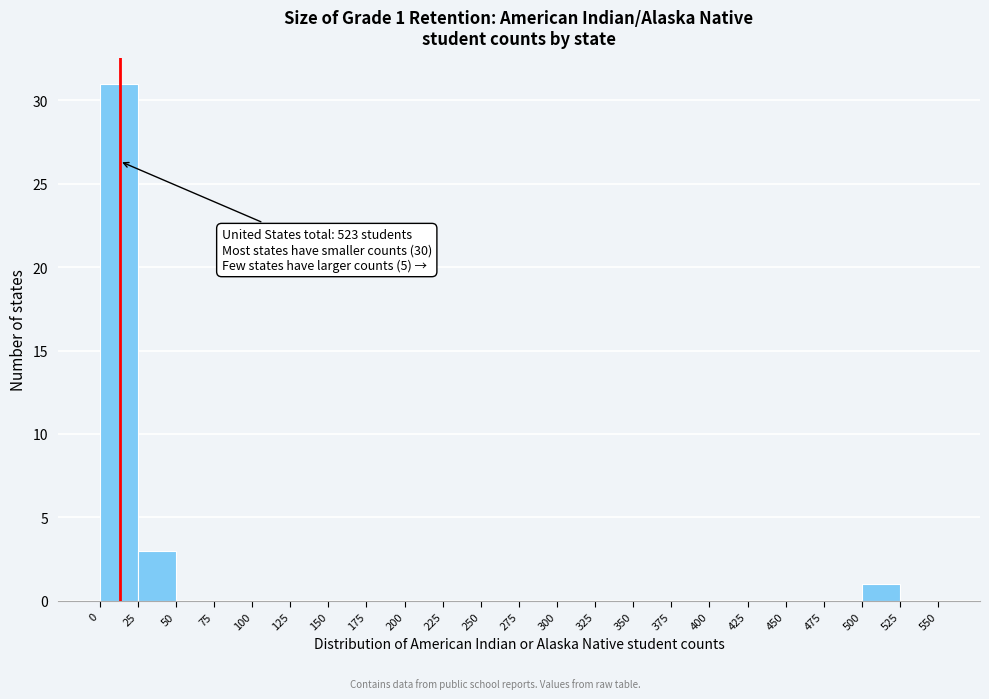

Which range on the x-axis has the tallest bar?

0 to 25